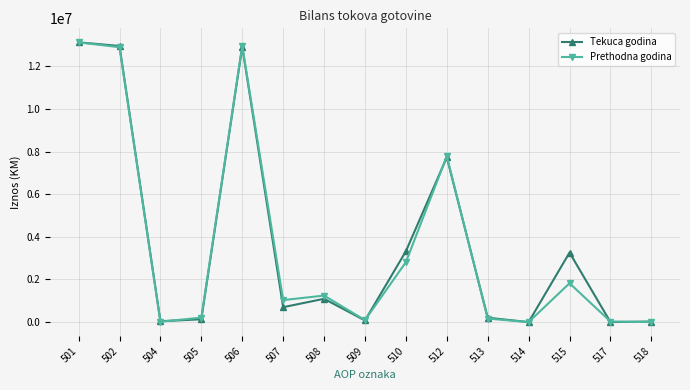

What is the sum of the Tekuca godina values at 505 and 508?

1223865